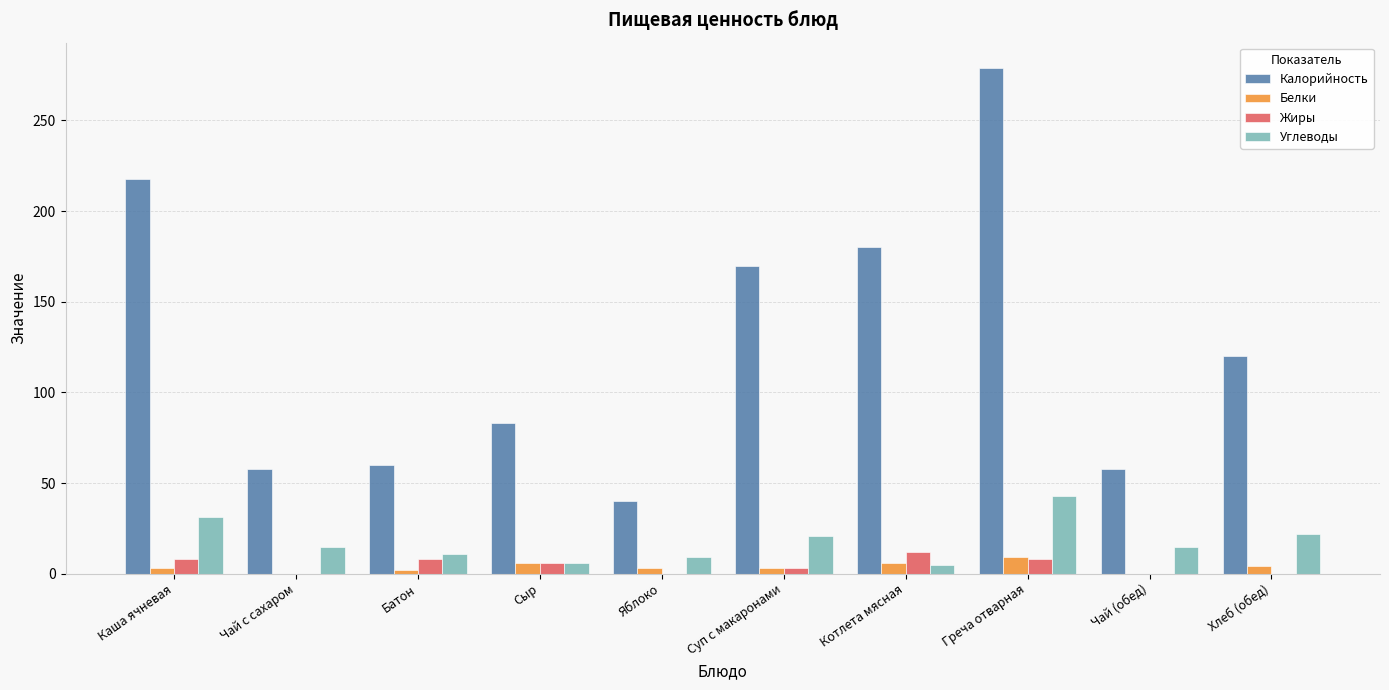

What is the sum of the Жиры values at Греча отварная and Чай с сахаром?

8